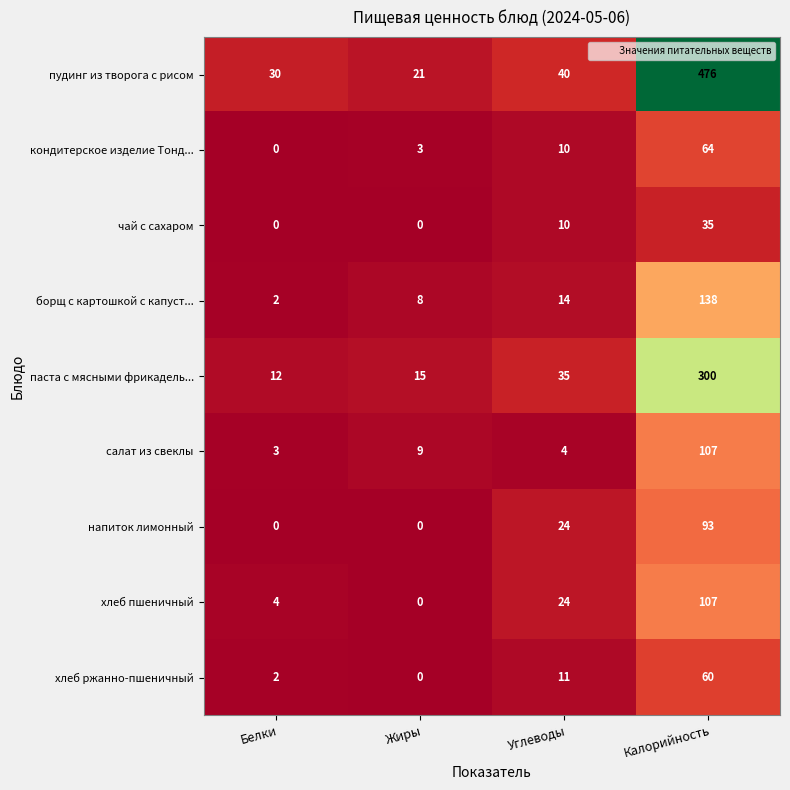

Which label corresponds to the largest value in the chart?

Калорийность